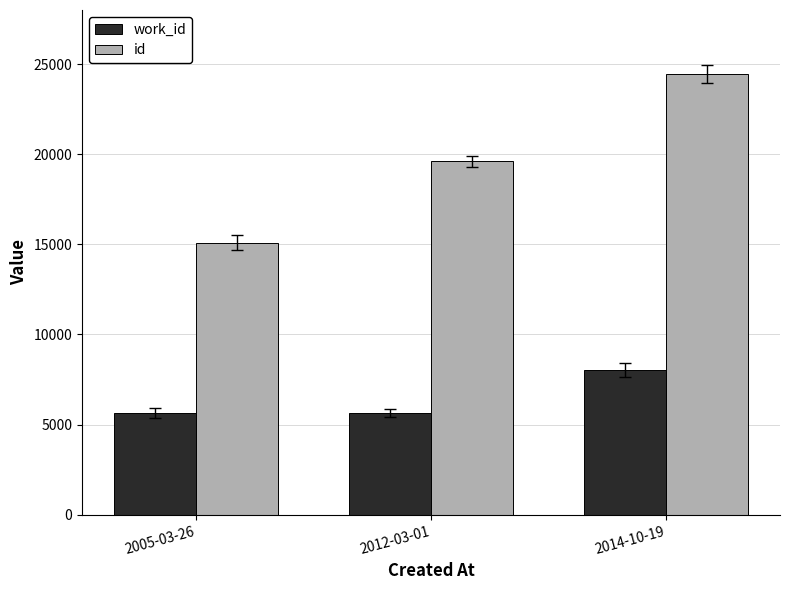

Is the value of work_id at 2012-03-01 greater than the value of id at 2012-03-01?

No